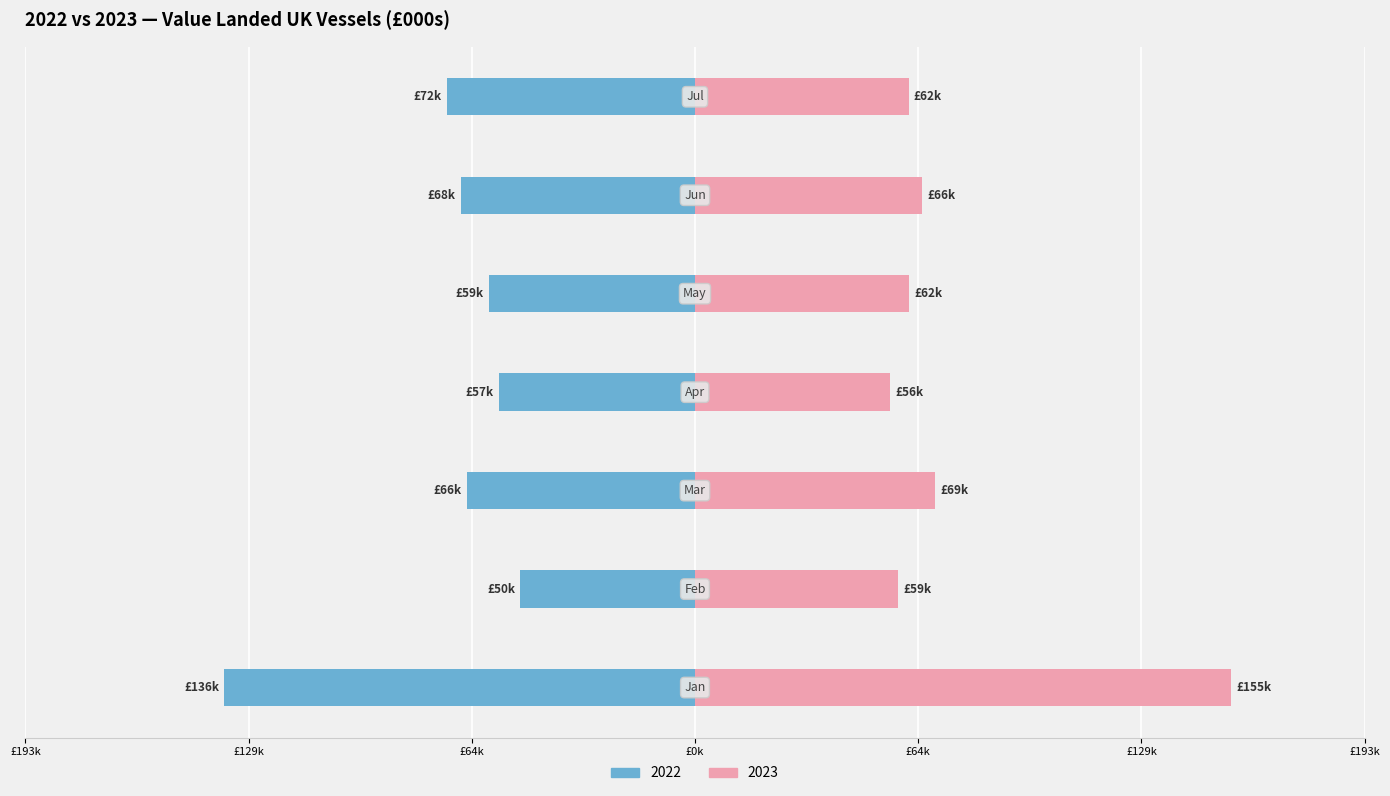

The 2023 series shows 58591.8 at Feb. True or false?

True